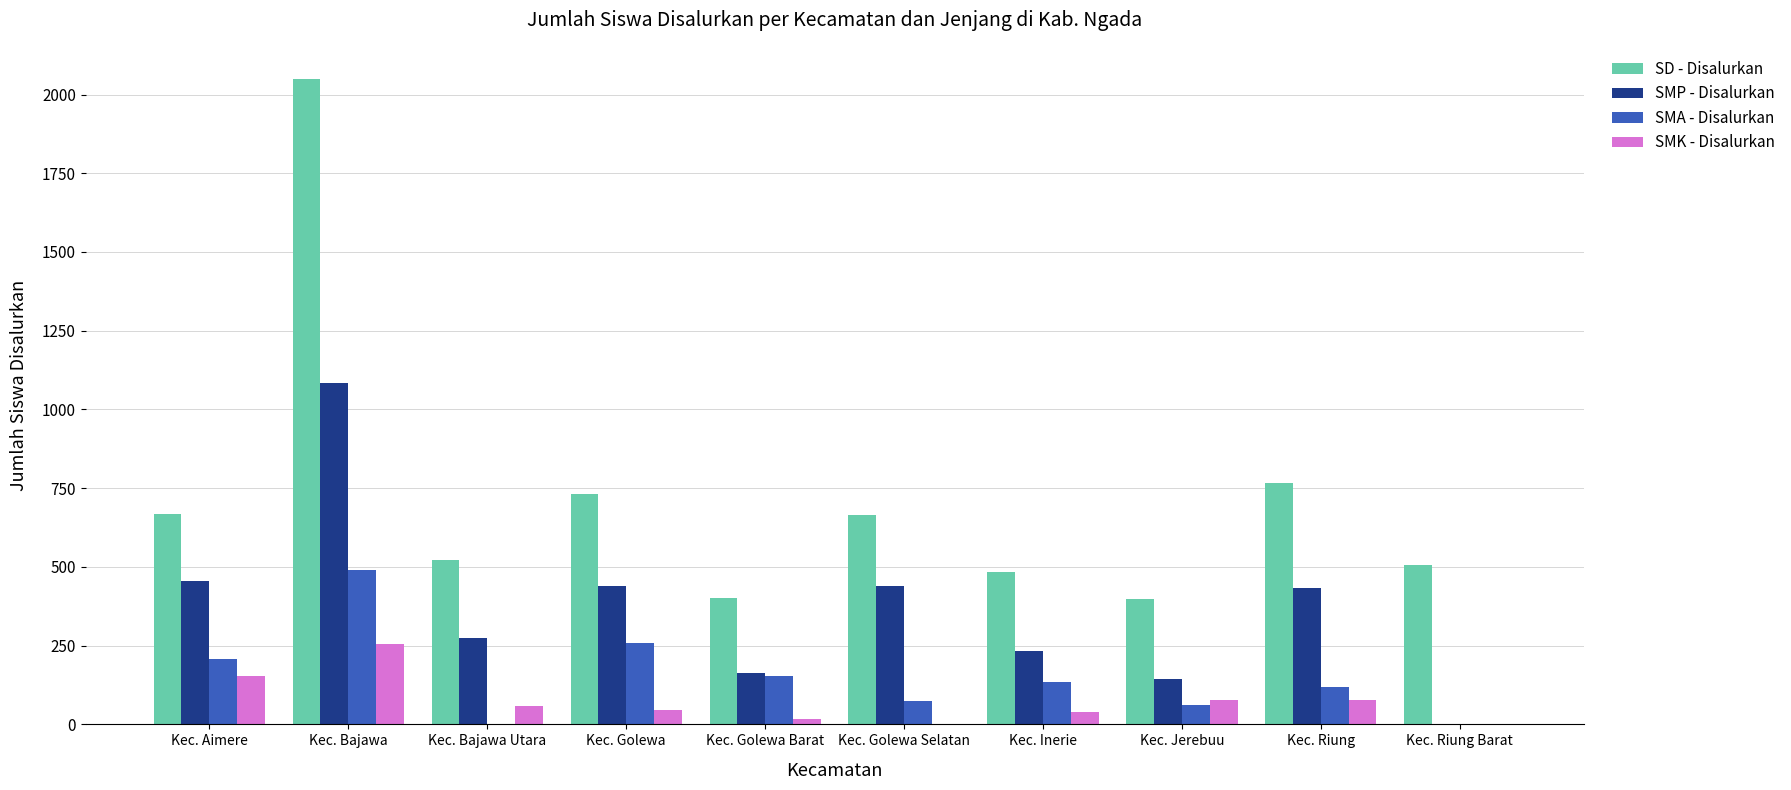

What is the sum of the SMP - Disalurkan values at Kec. Golewa Barat and Kec. Golewa?

601